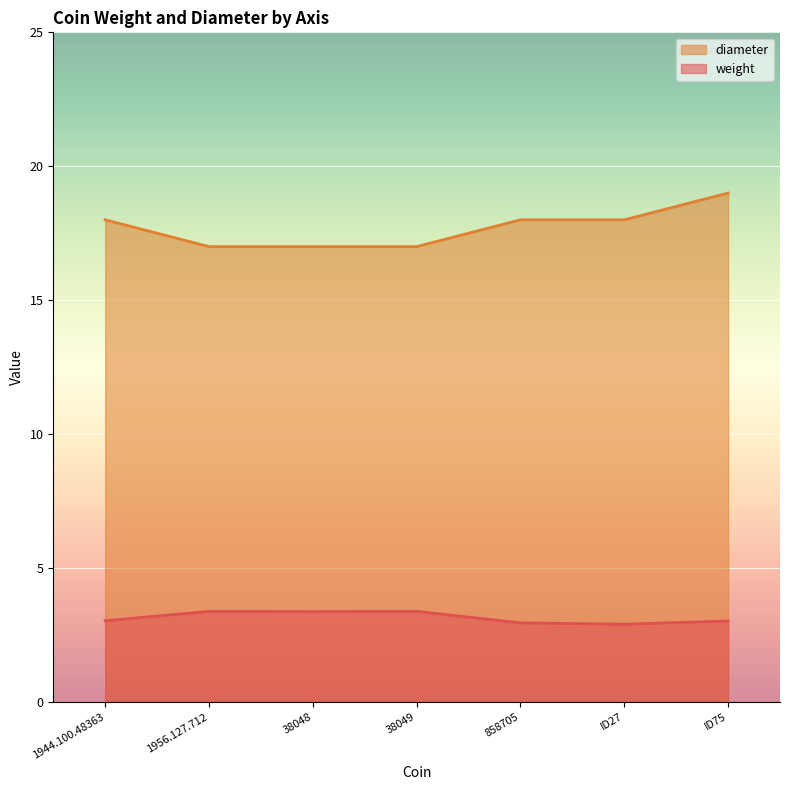

Where is diameter nearest to the value 18?

1944.100.48363